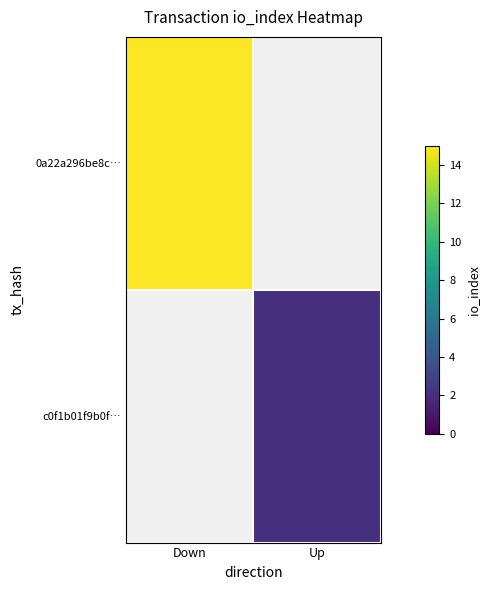

True or false: c0f1b01f9b0f… has a value of 2.0 at Up.

True